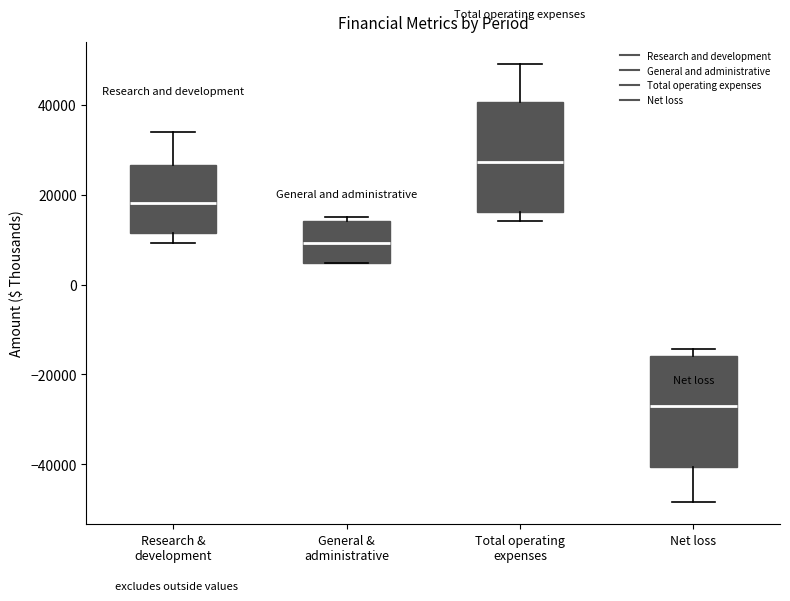

Reading left to right, transcribe this box plot: for each box, give where its median line is, the range the box spans, and where its two whiskers end, as read against the y-axis. The values are not printed on the chart, so give them approximately, as read against the axis.

Research & development: median 18000, box 12000 to 26000, whiskers 10000 to 34000
General & administrative: median 10000, box 4000 to 14000, whiskers 4000 to 16000
Total operating expenses: median 28000, box 16000 to 40000, whiskers 14000 to 50000
Net loss: median -28000, box -40000 to -16000, whiskers -48000 to -14000